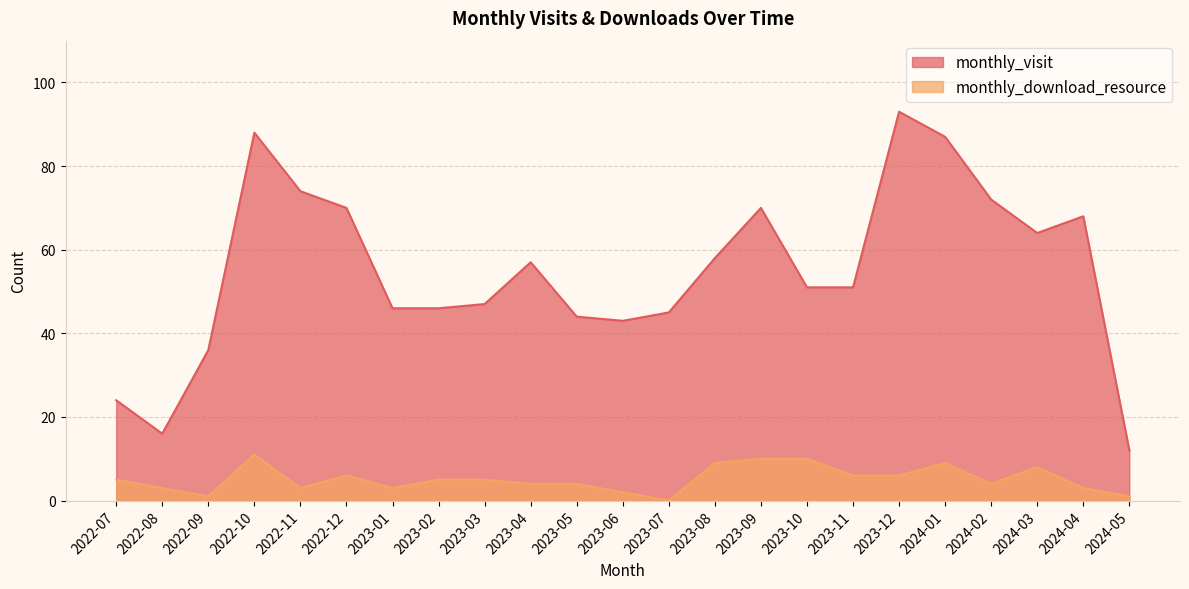

How many data points does each series have?

23